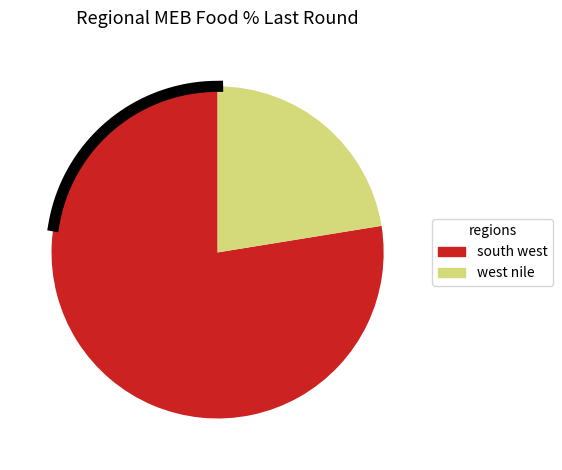

How many segments does this pie chart have?

2